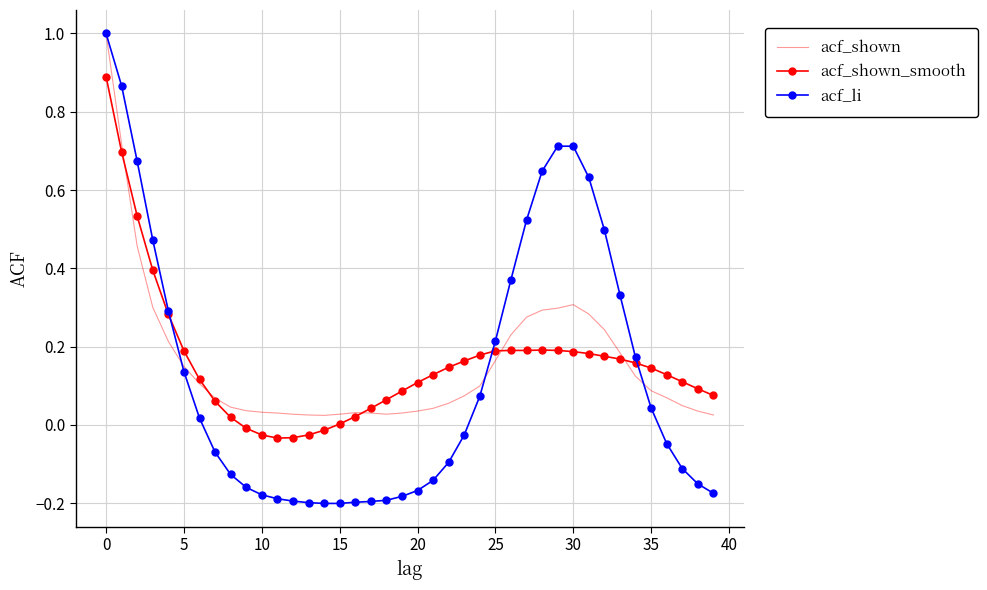

What are all the series names shown in the legend?

acf_shown, acf_shown_smooth, acf_li